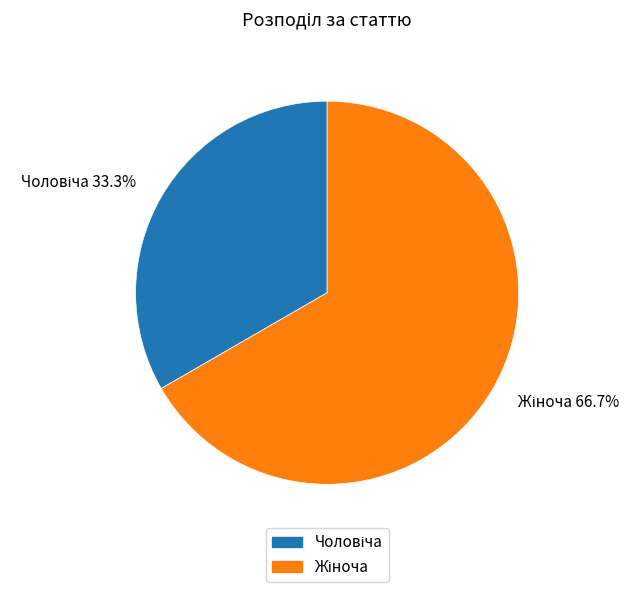

What is the total percentage of Жіноча and Чоловіча?

100.0%